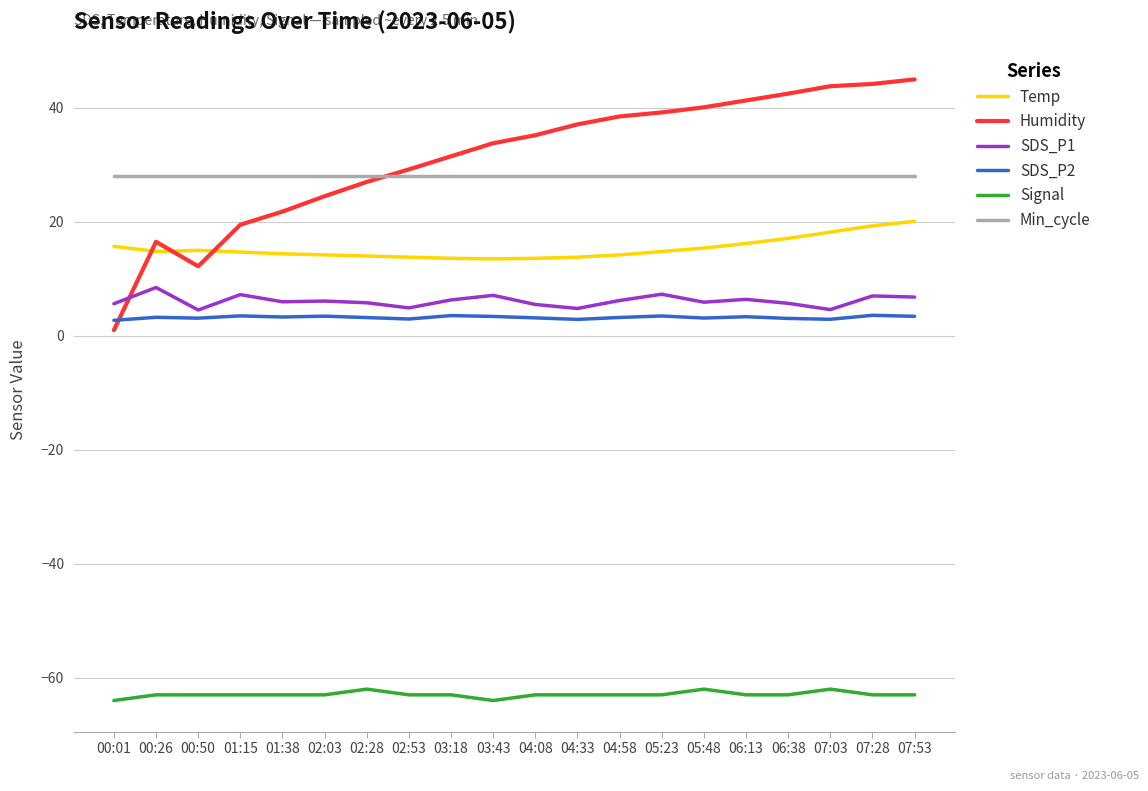

True or false: SDS_P2 and Temp intersect in this chart.

False